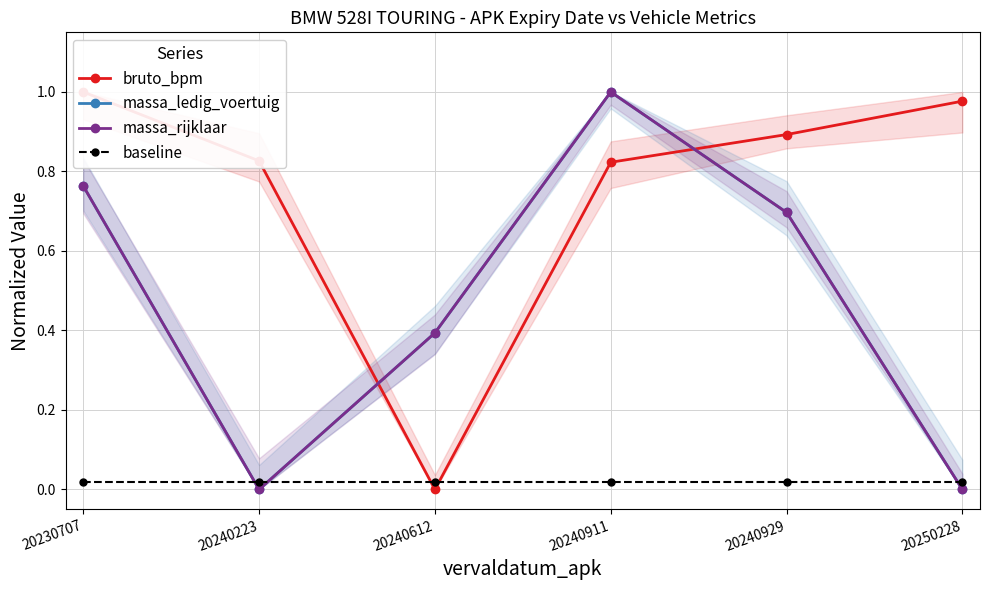

Is the value of baseline at 20240929 greater than the value of massa_rijklaar at 20240223?

Yes